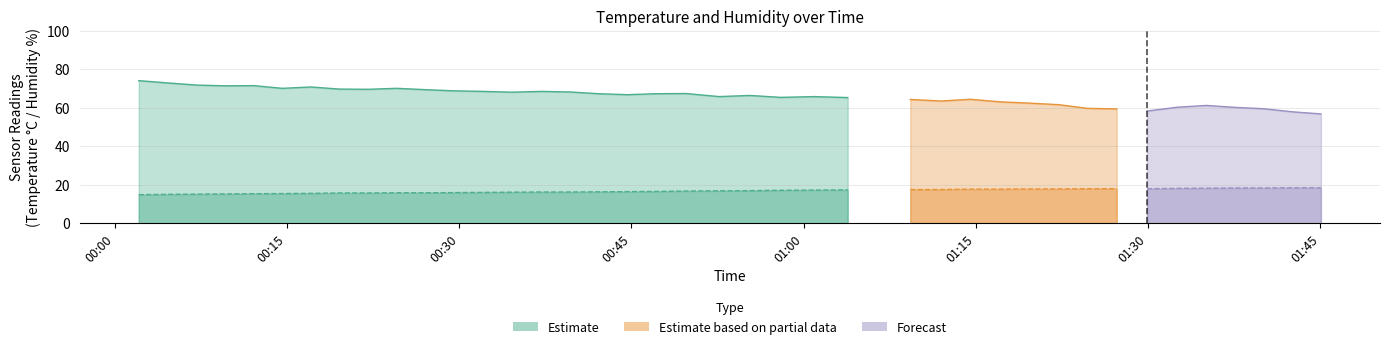

Which category has the lowest value in the temperature series?

00:02